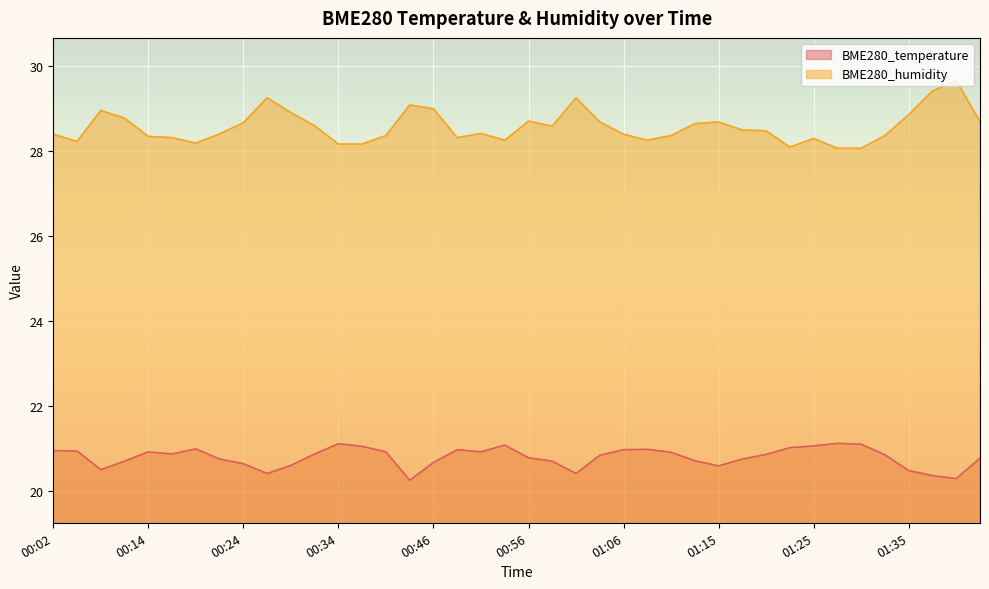

What position from the left is 00:51?

19